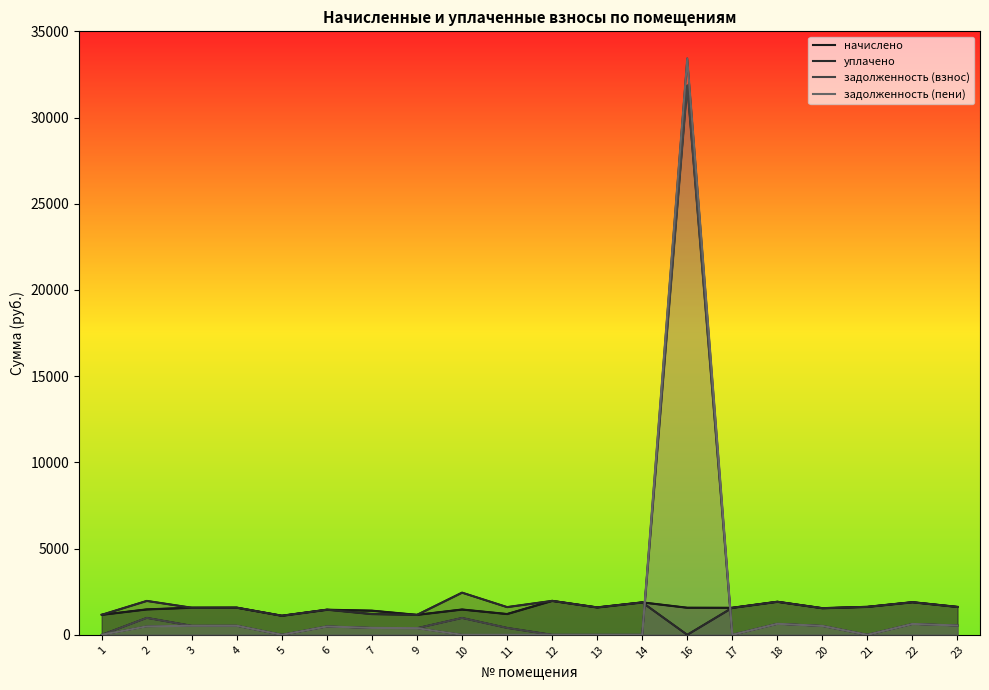

What is the difference between the second highest and second lowest values in the начислено series?

759.5